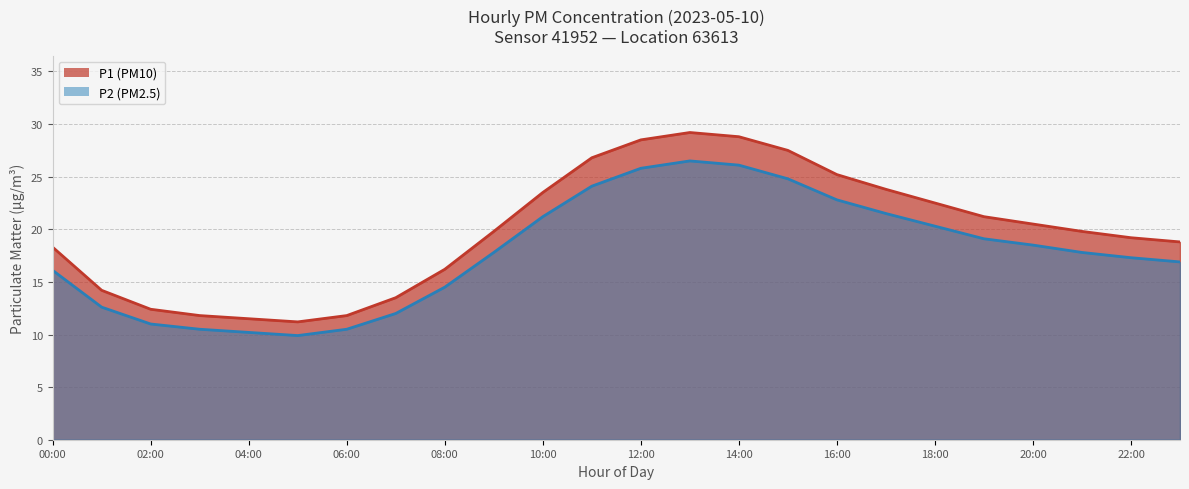

Which category has the lowest value in the P2 series?

05:00